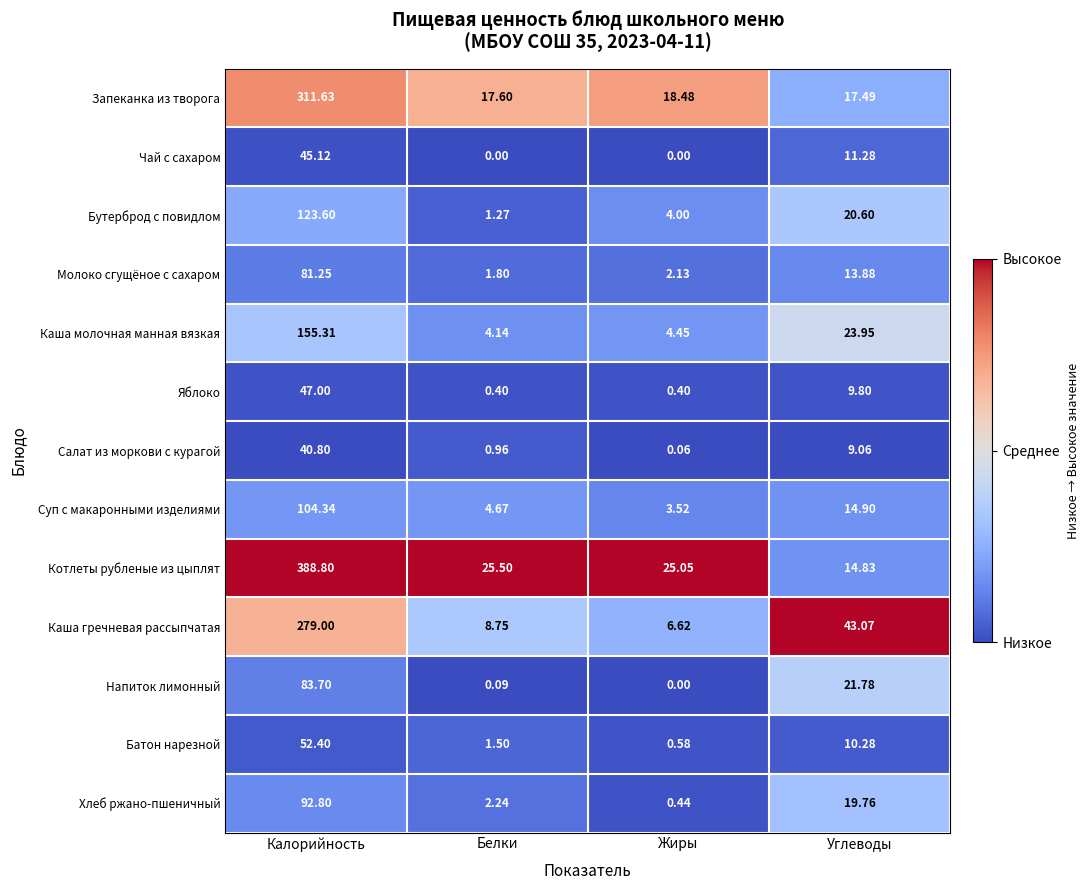

At which category is the sum across all series the highest?

Калорийность